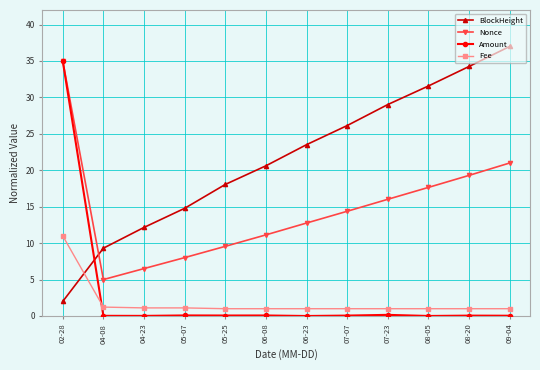

The value of BlockHeight at 04-23 is 20.3. True or false?

False